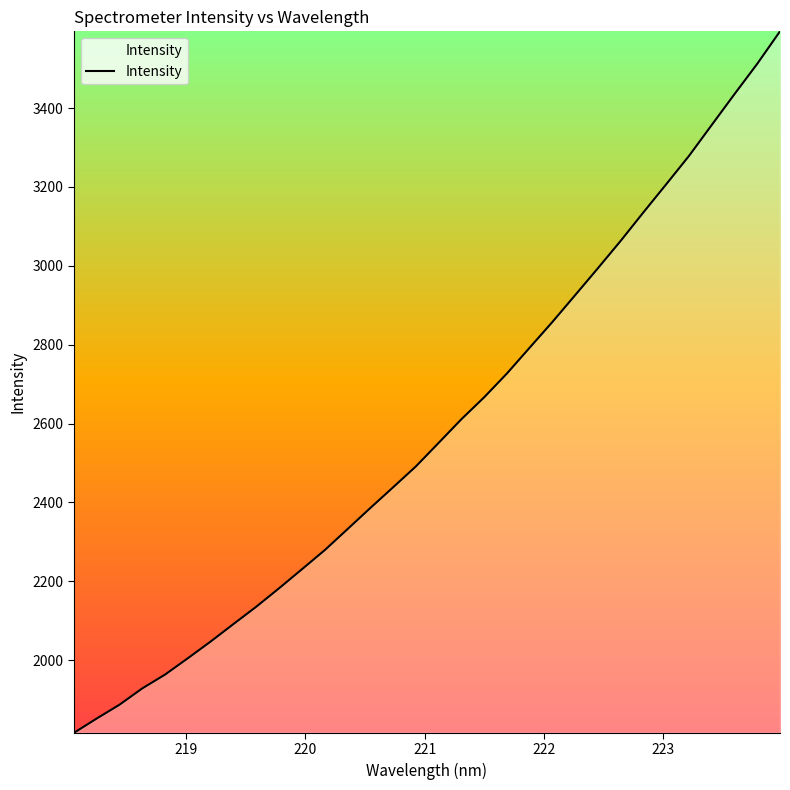

What is the difference between the maximum and minimum values?

1779.0